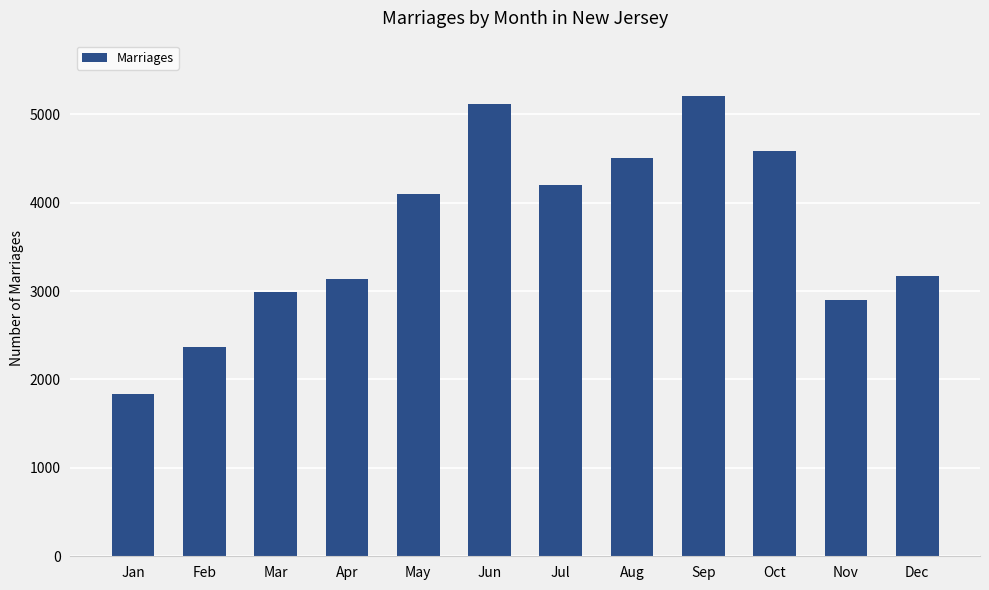

At which category does the chart reach its minimum across all series?

Jan